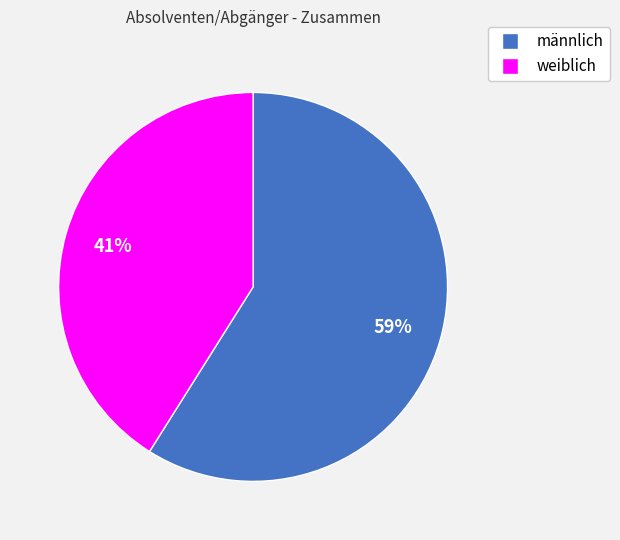

What is the ratio of the value at männlich to the value at weiblich?

1.4